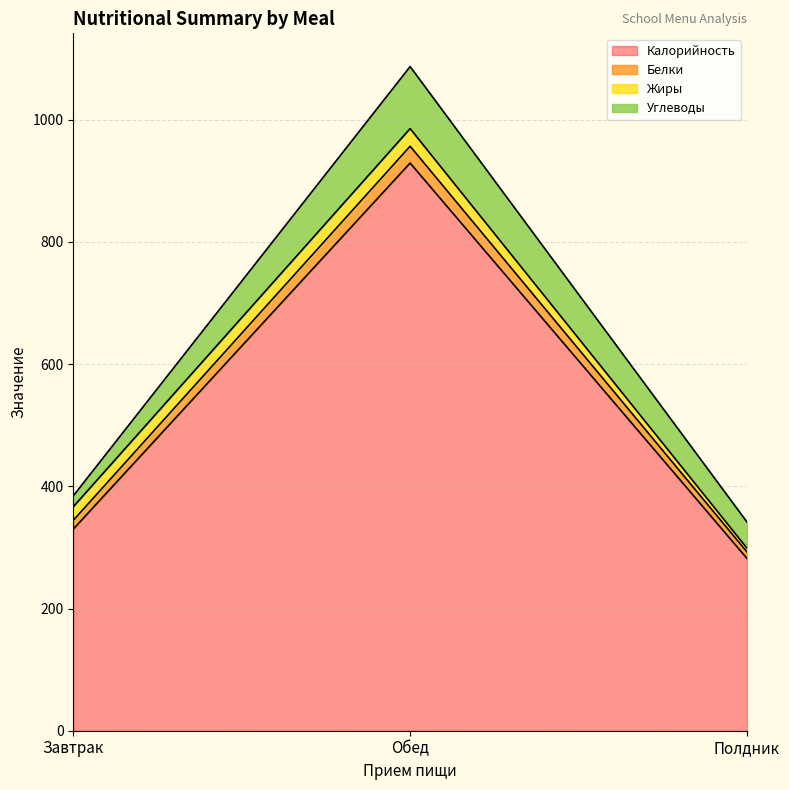

Which category has the highest value in the Калорийность series?

Обед